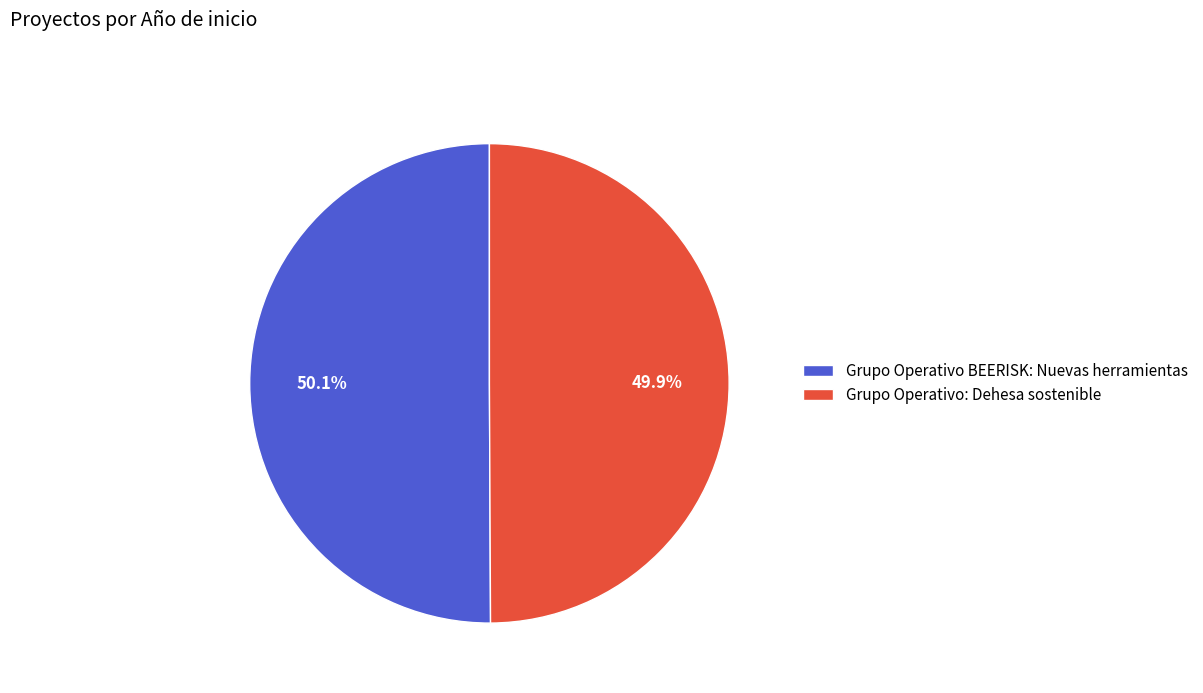

Count the number of slices in the pie.

2